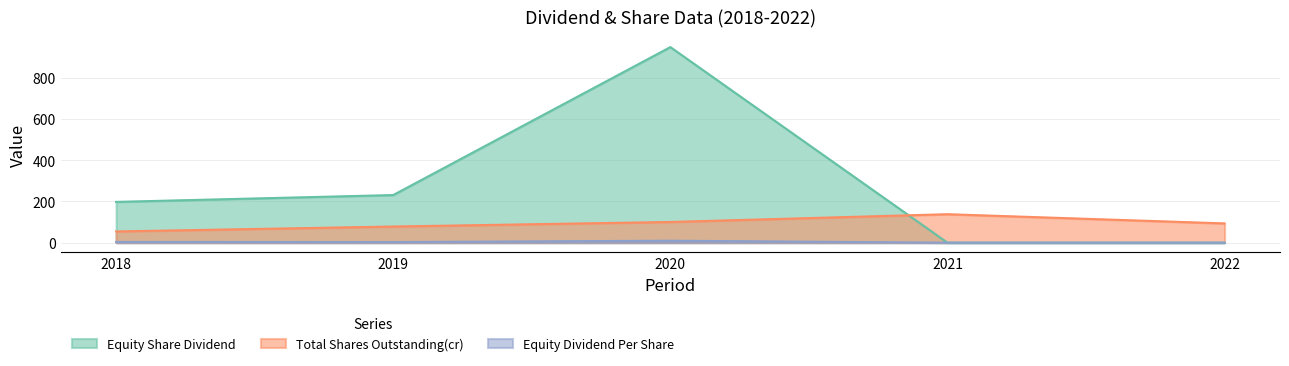

What is the average value of the Equity Share Dividend series?

275.8